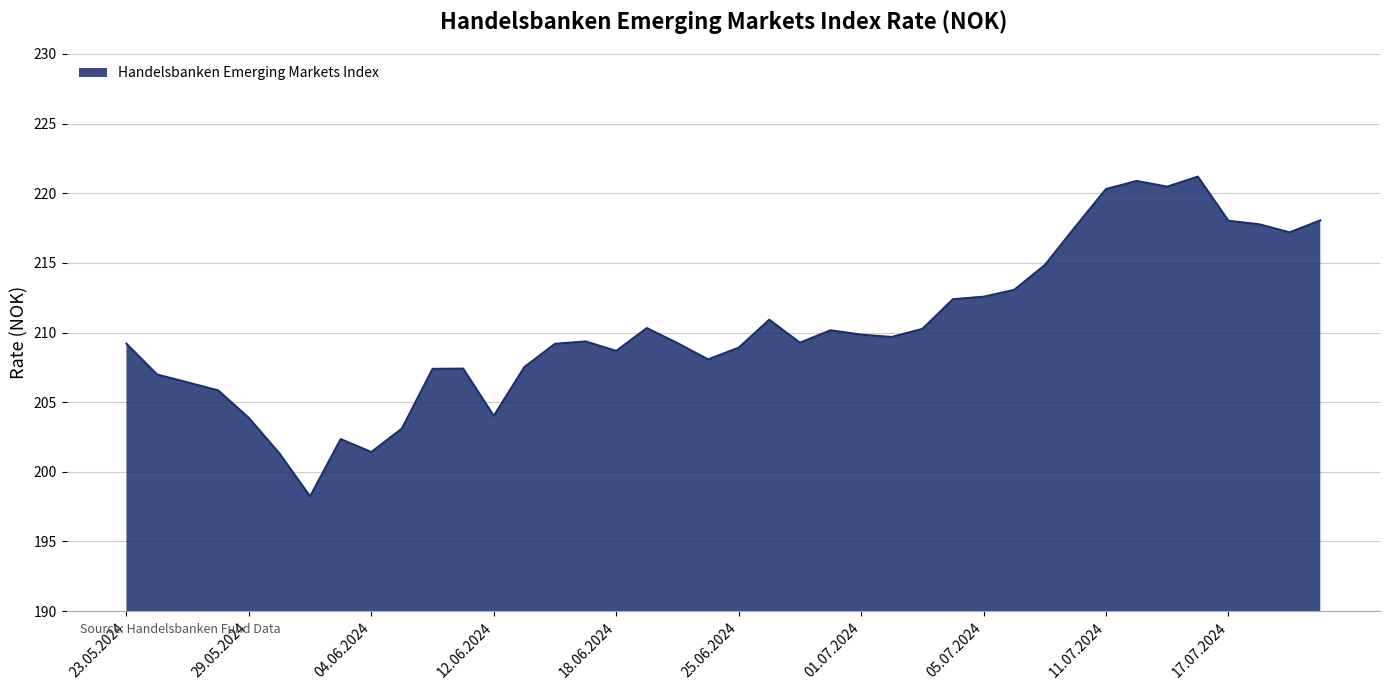

What is the greatest value displayed?

221.2